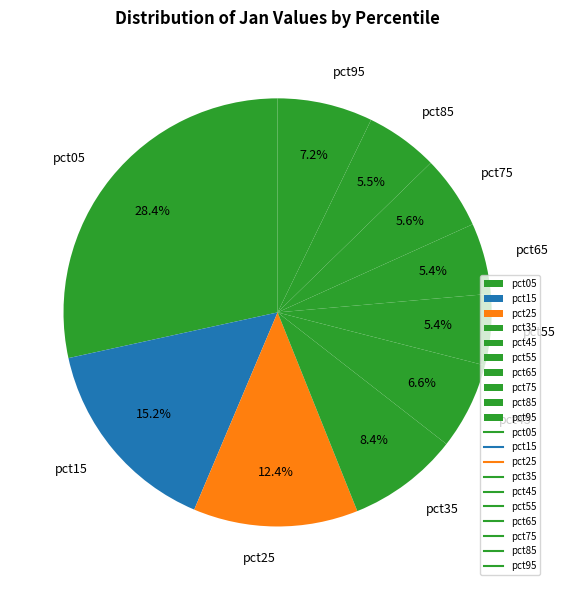

Which has a higher value, pct45 or pct15?

pct15